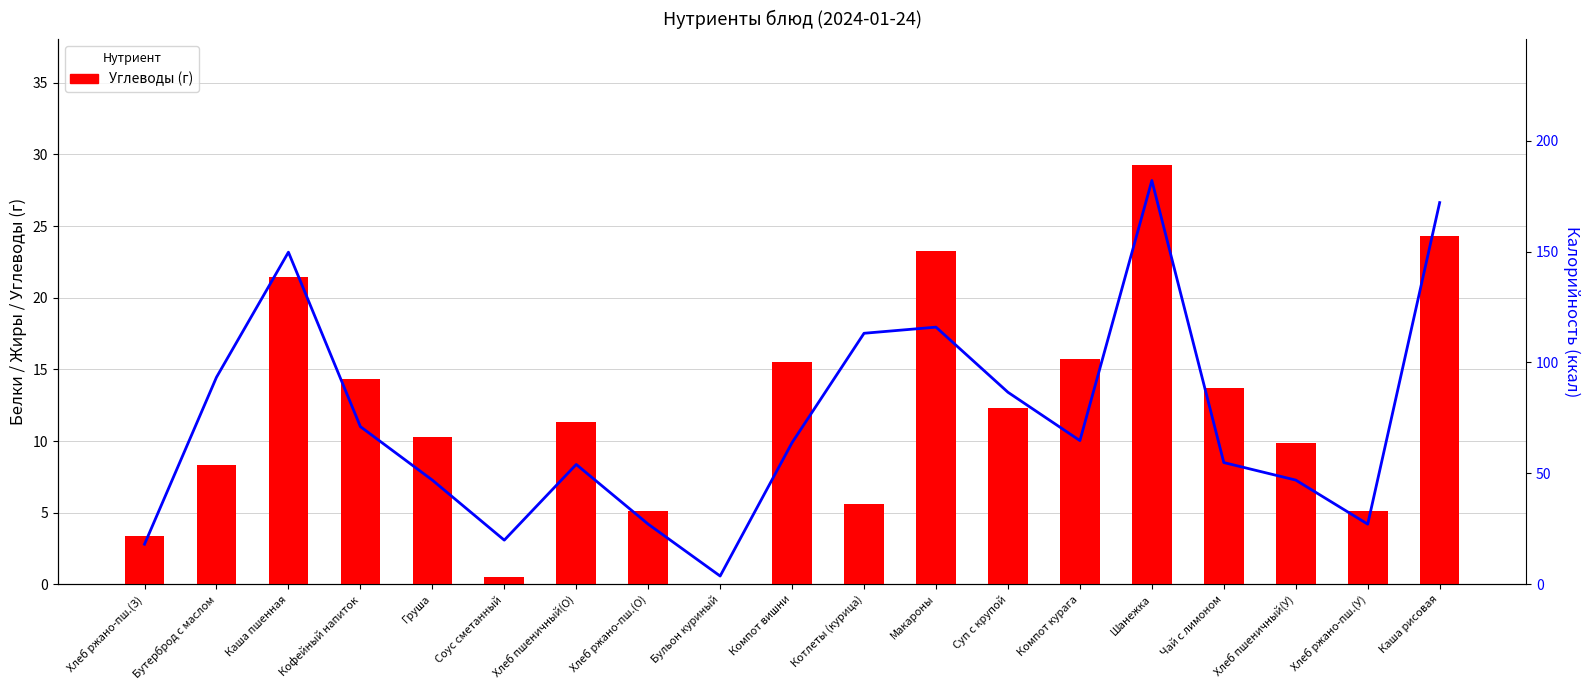

At which label does Калорийность first exceed 63?

Бутерброд с маслом